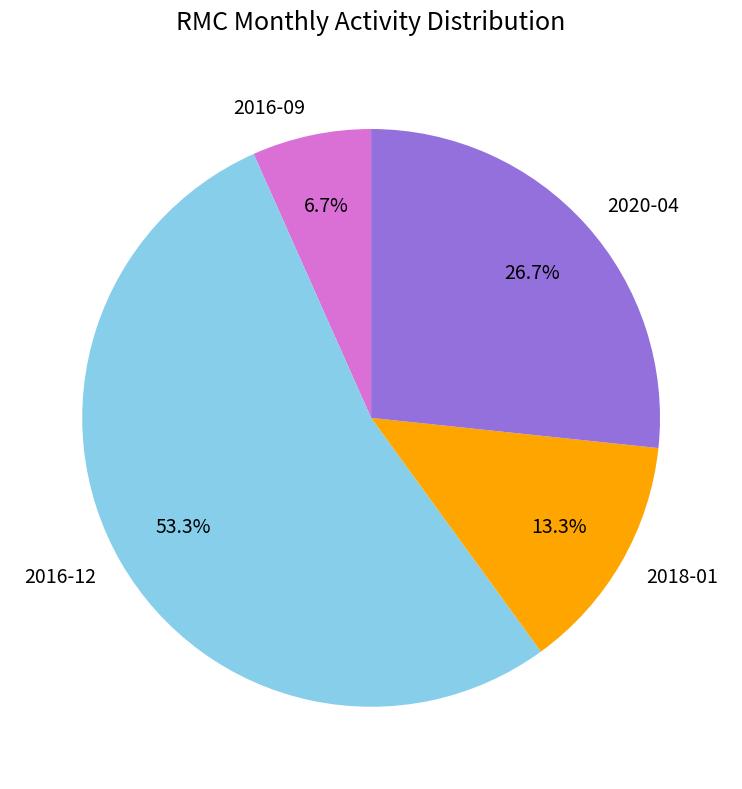

The 2016-09 slice represents 1% of the pie. True or false?

False